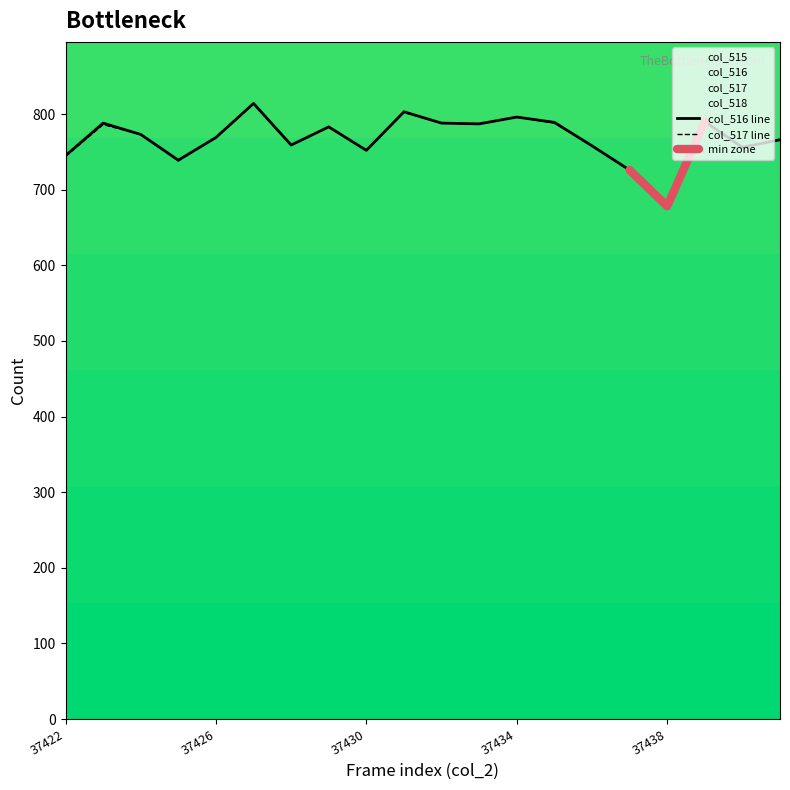

What is the sum of all col_516 values?

15359